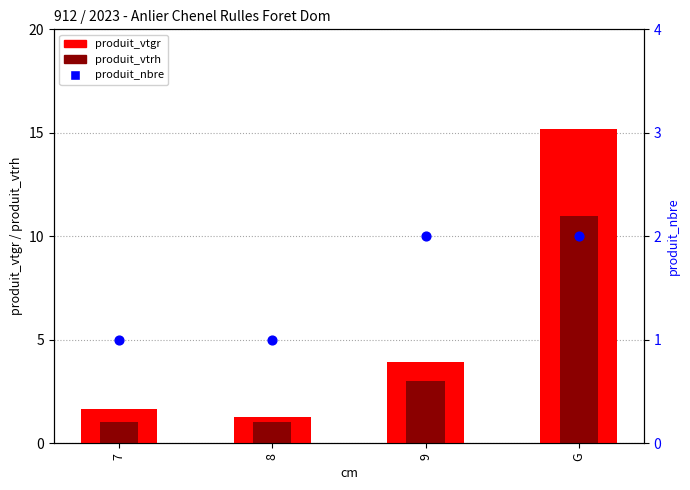

Which series has the widest spread of Y values?

produit_vtgr